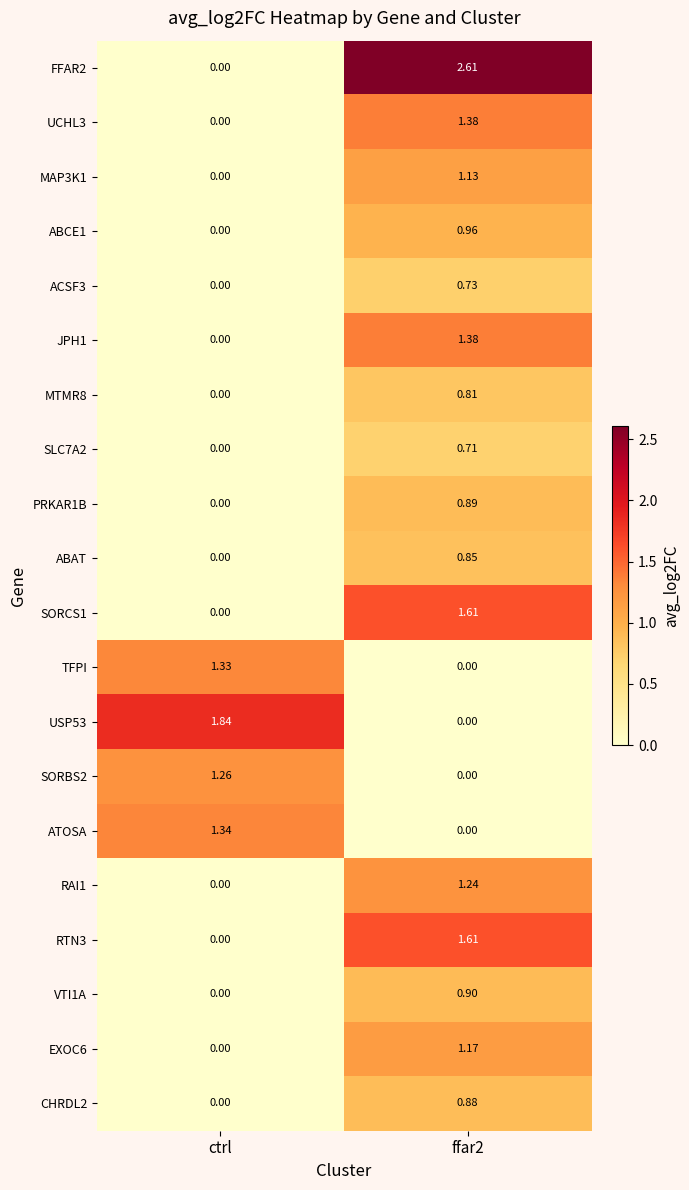

How many values in JPH1 are above zero?

1